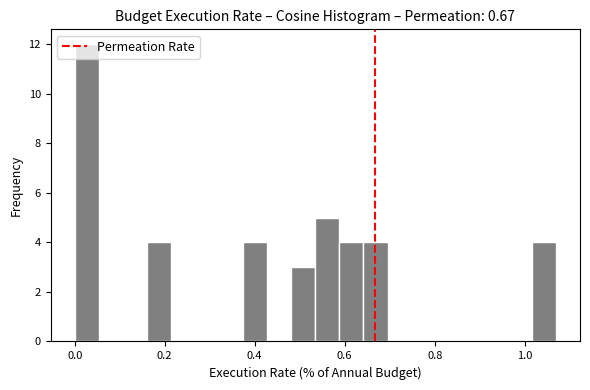

Around what value on the x-axis is the tallest bar? Give the approximate position of its centre, as read against the axis.

0.02